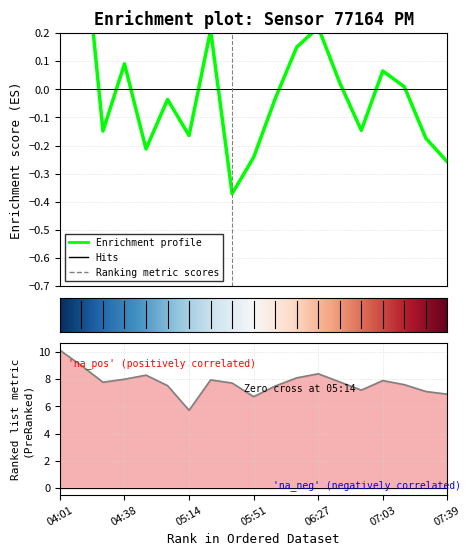

Does the chart display data point markers on the line(s)?

No